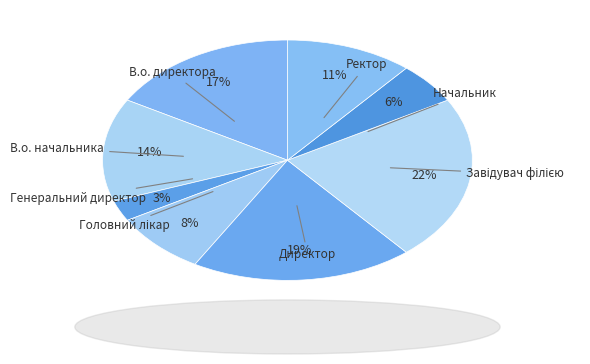

How many slices are in this pie chart?

8